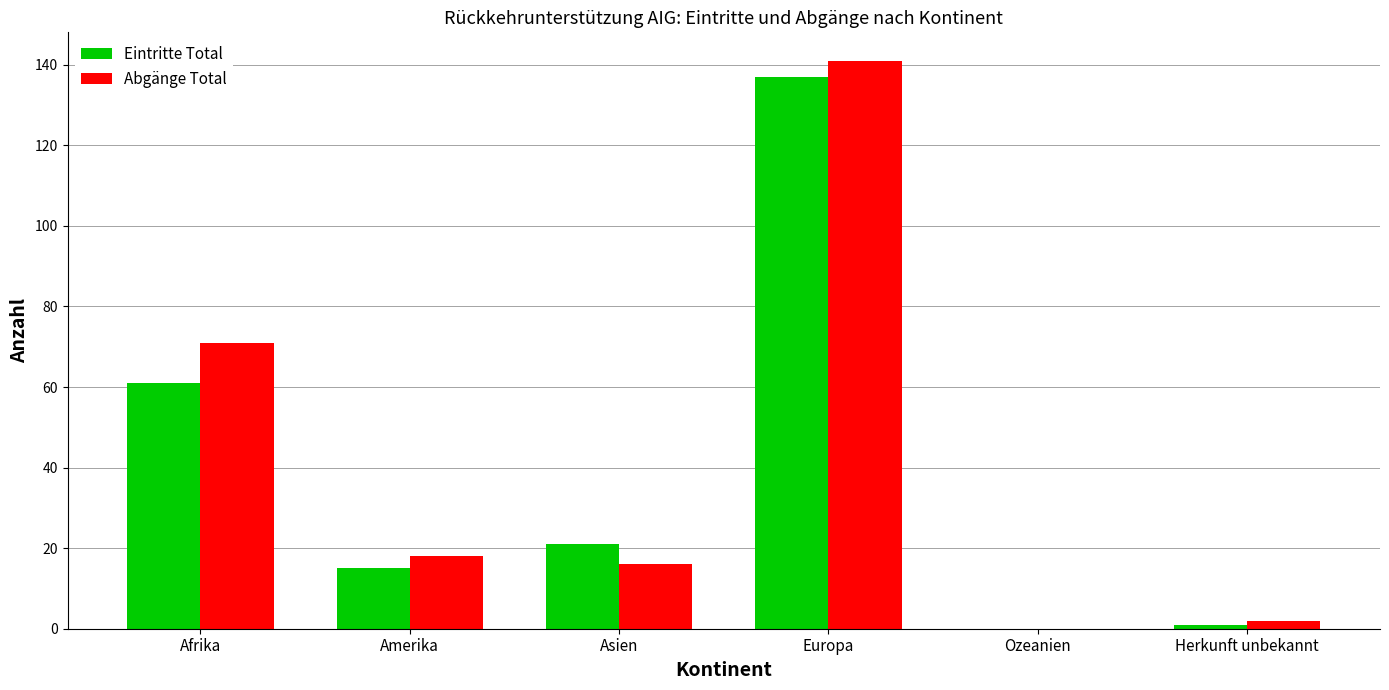

What is the greatest value displayed?

141